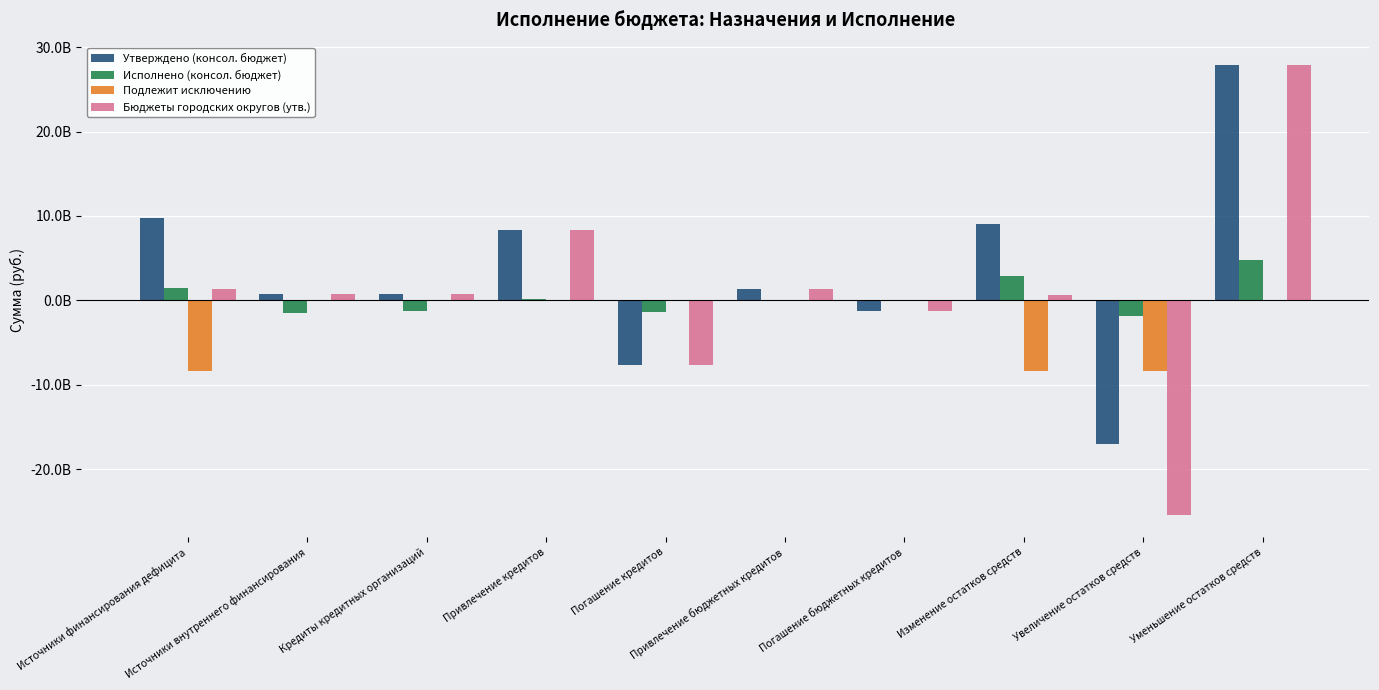

The value of Подлежит исключению at Погашение кредитов is -4854227520.2. True or false?

False